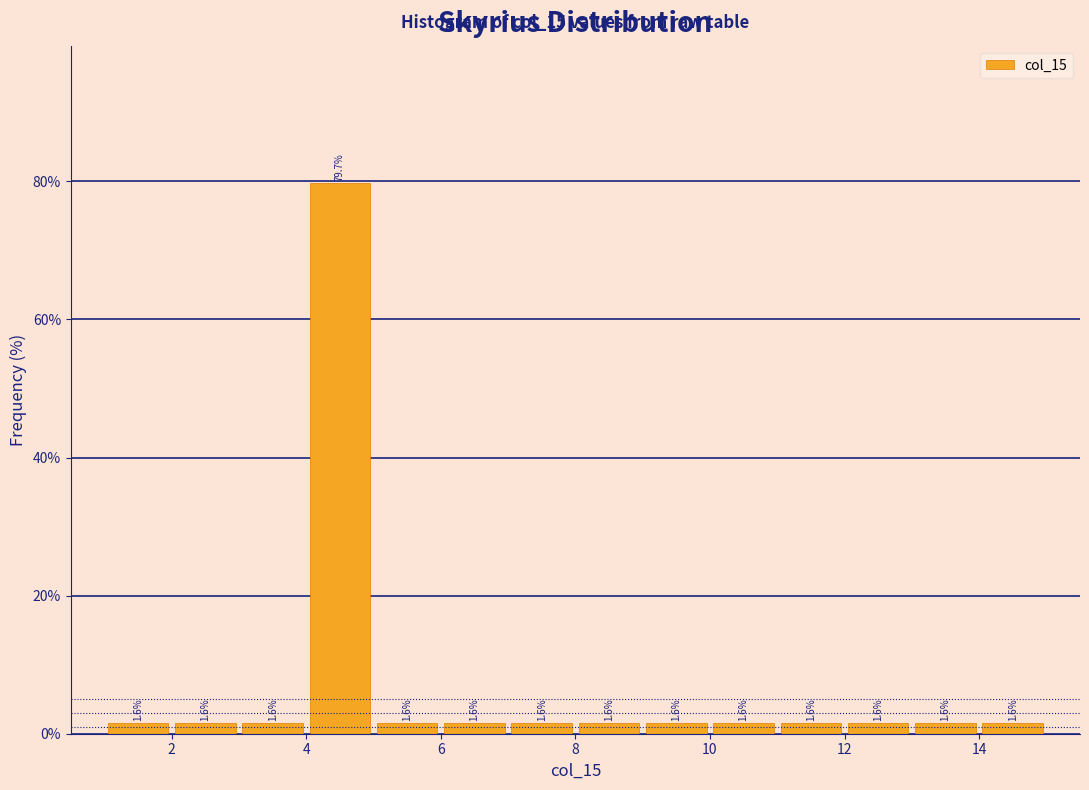

Reading left to right, transcribe this chart: for each bar, give the range it covers on the x-axis and its height.

1 to 2: 1.6
2 to 3: 1.6
3 to 4: 1.6
4 to 5: 79.7
5 to 6: 1.6
6 to 7: 1.6
7 to 8: 1.6
8 to 9: 1.6
9 to 10: 1.6
10 to 11: 1.6
11 to 12: 1.6
12 to 13: 1.6
13 to 14: 1.6
14 to 15: 1.6